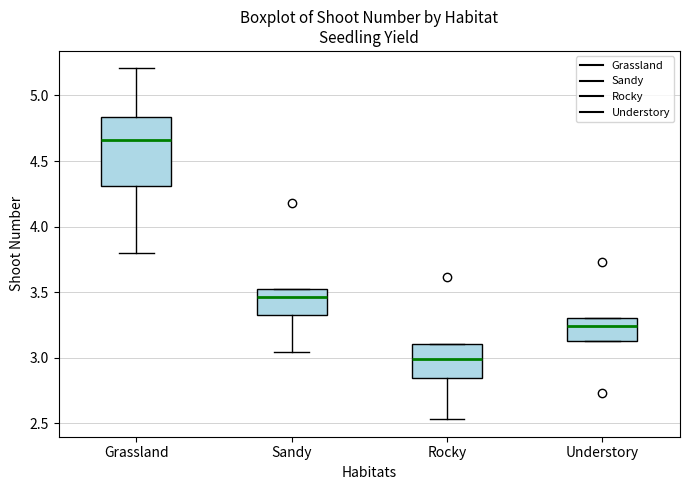

Where does the lower whisker of the box for Sandy end on the y-axis? The values are not printed on the chart, so give them approximately, as read against the axis.

3.05